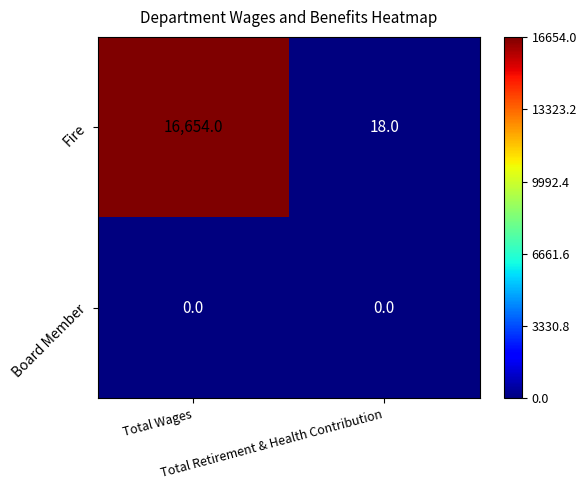

What is the difference between the maximum and minimum values in the Fire series?

16636